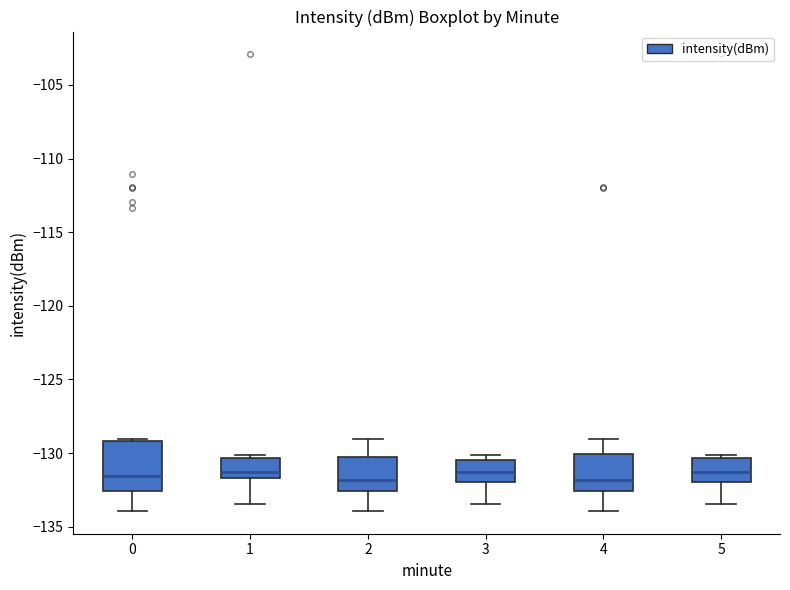

Reading left to right, read every box against the y-axis: the position of its median line, the range the box covers, and the ends of its whiskers. The values are not printed on the chart, so give them approximately, as read against the axis.

0: median -131.5, box -132.5 to -129.0, whiskers -134.0 to -129.0
1: median -131.5 (just above the box's lower edge), box -131.5 to -130.5, whiskers -133.5 to -130.0
2: median -132.0, box -132.5 to -130.5, whiskers -134.0 to -129.0
3: median -131.5, box -132.0 to -130.5, whiskers -133.5 to -130.0
4: median -132.0, box -132.5 to -130.0, whiskers -134.0 to -129.0
5: median -131.5, box -132.0 to -130.5, whiskers -133.5 to -130.0